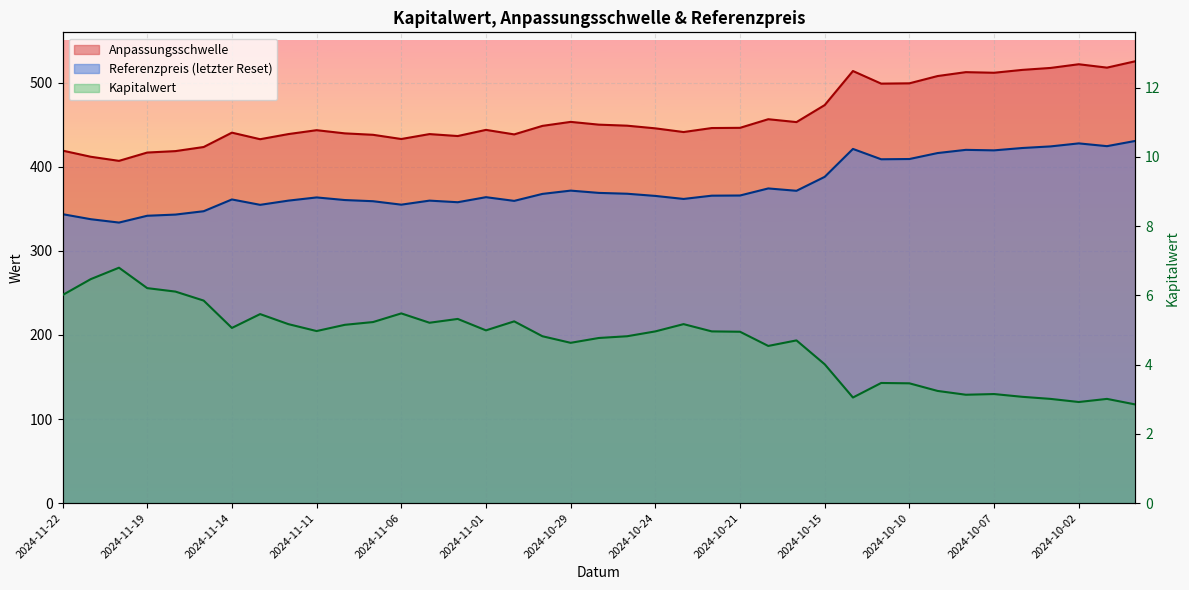

What is the value of the Kapitalwert point at the 6th from the left?

5.8